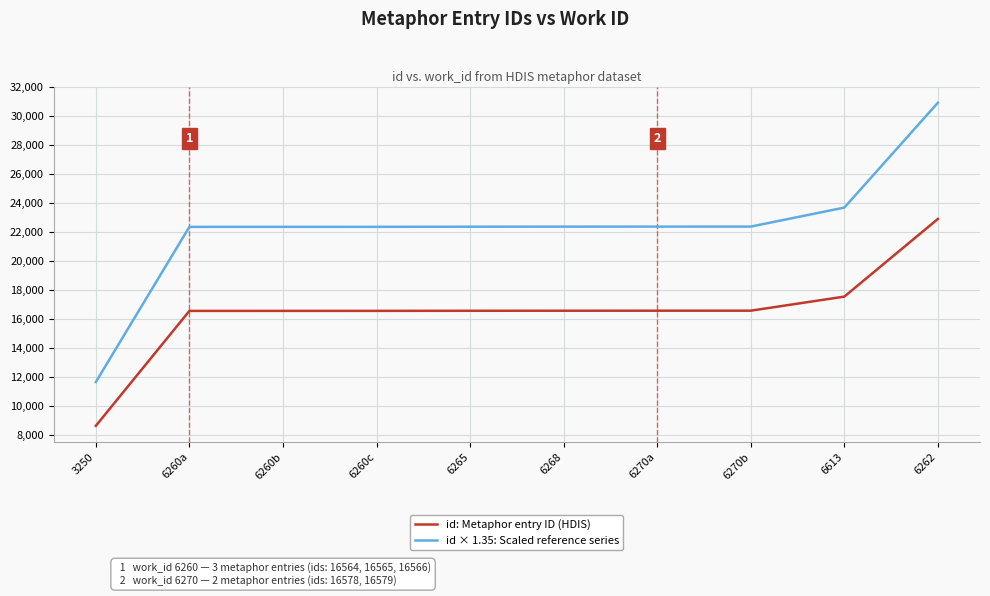

What are all the series names shown in the legend?

id: Metaphor entry ID (HDIS), id × 1.35: Scaled reference series